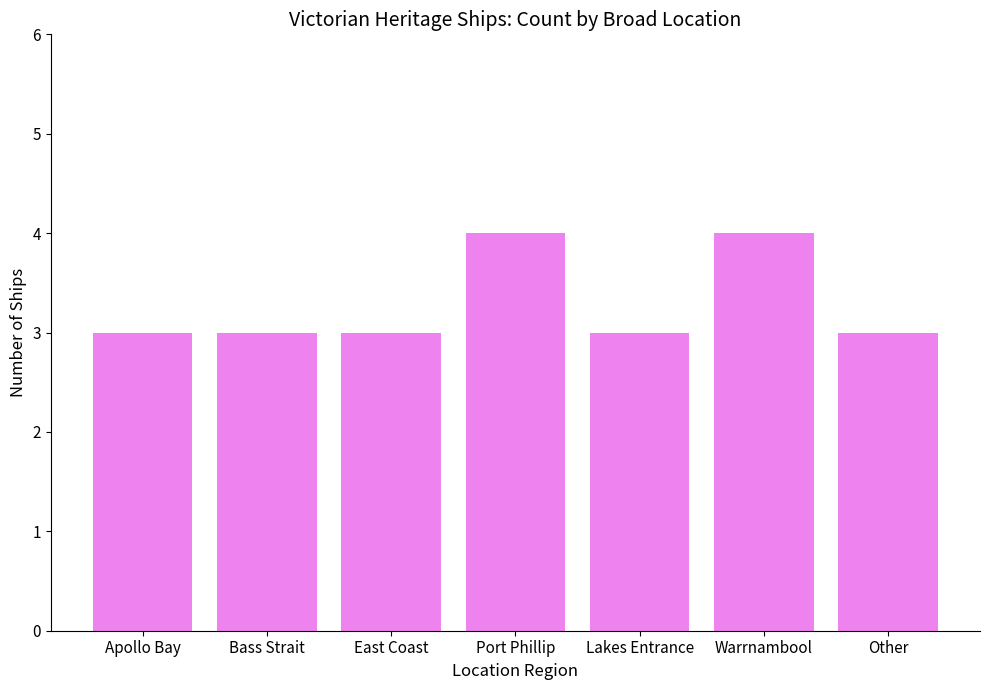

Read the value at Lakes Entrance.

3